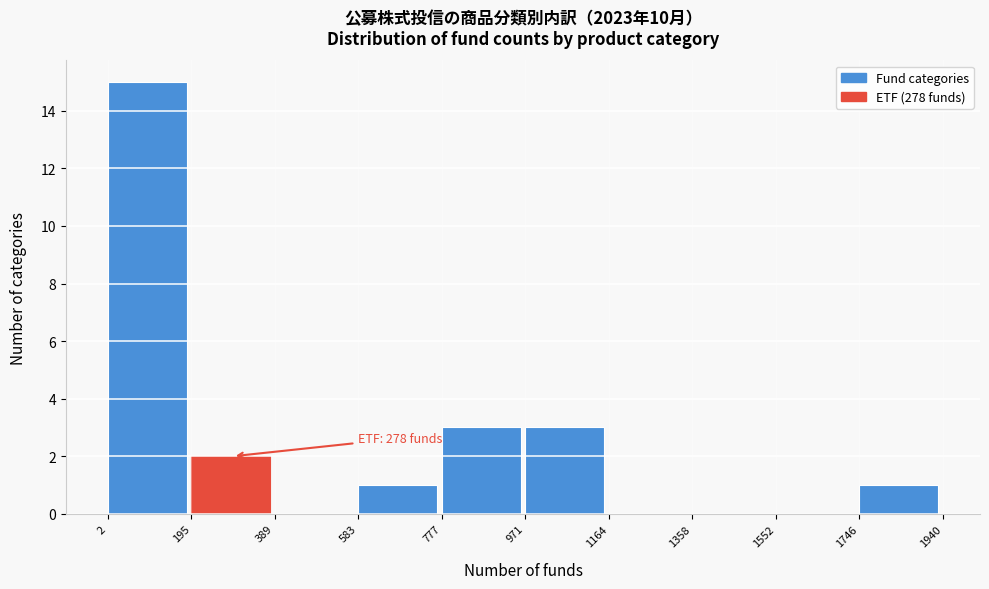

Over which range of the x-axis is the bar tallest?

2 to 195